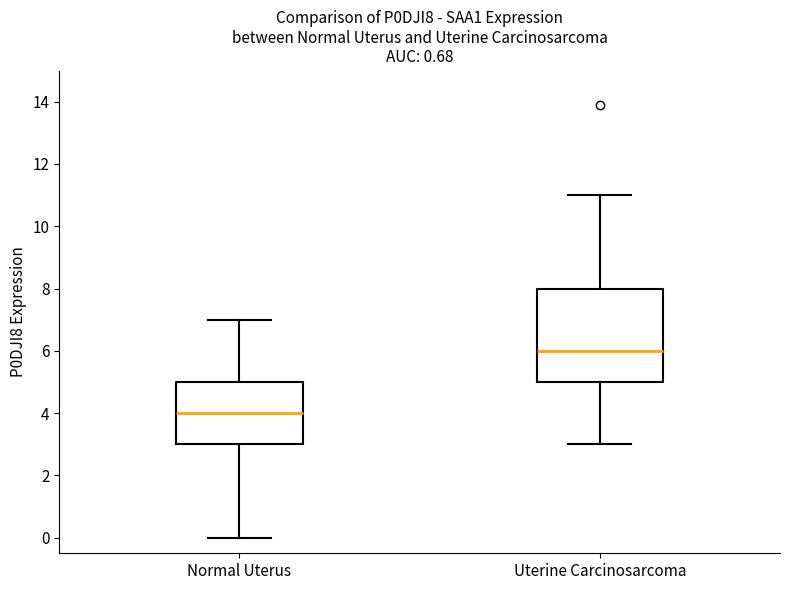

Which box has the highest median line?

Uterine Carcinosarcoma